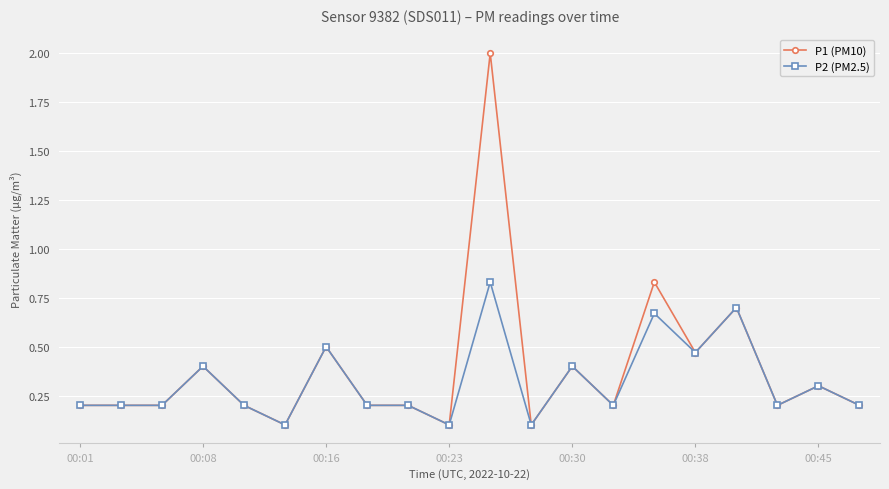

What is the value of the P1 (PM10) point at the 1st from the left?

0.2